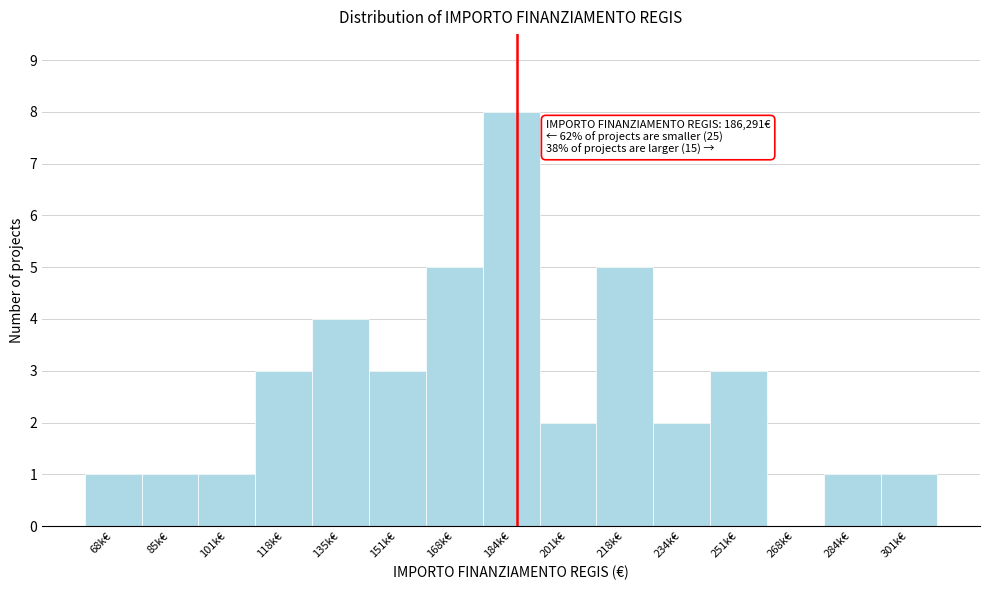

Reading left to right, transcribe all the data shown in this chart.

68k€=1	85k€=1	101k€=1	118k€=3	135k€=4	151k€=3	168k€=5	184k€=8	201k€=2	218k€=5	234k€=2	251k€=3	268k€=0	284k€=1	301k€=1